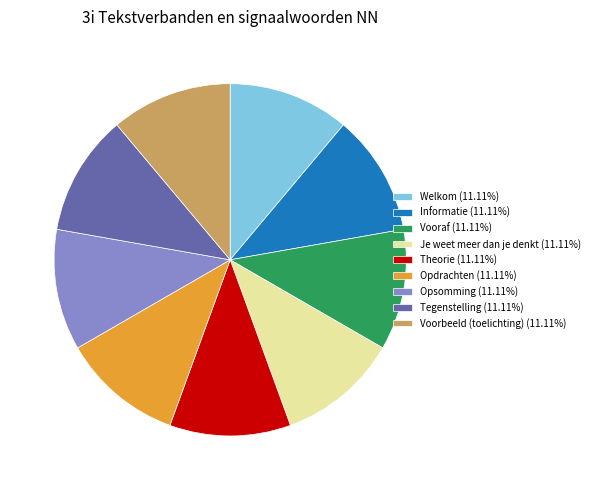

Is there a majority slice in this chart?

No